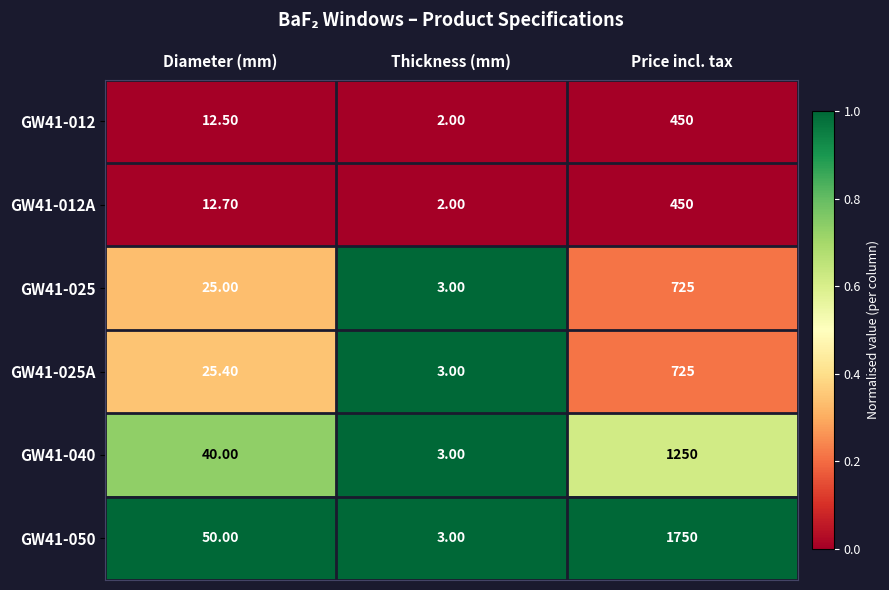

What is the difference between the highest and lowest values at Thickness (mm)?

1.0